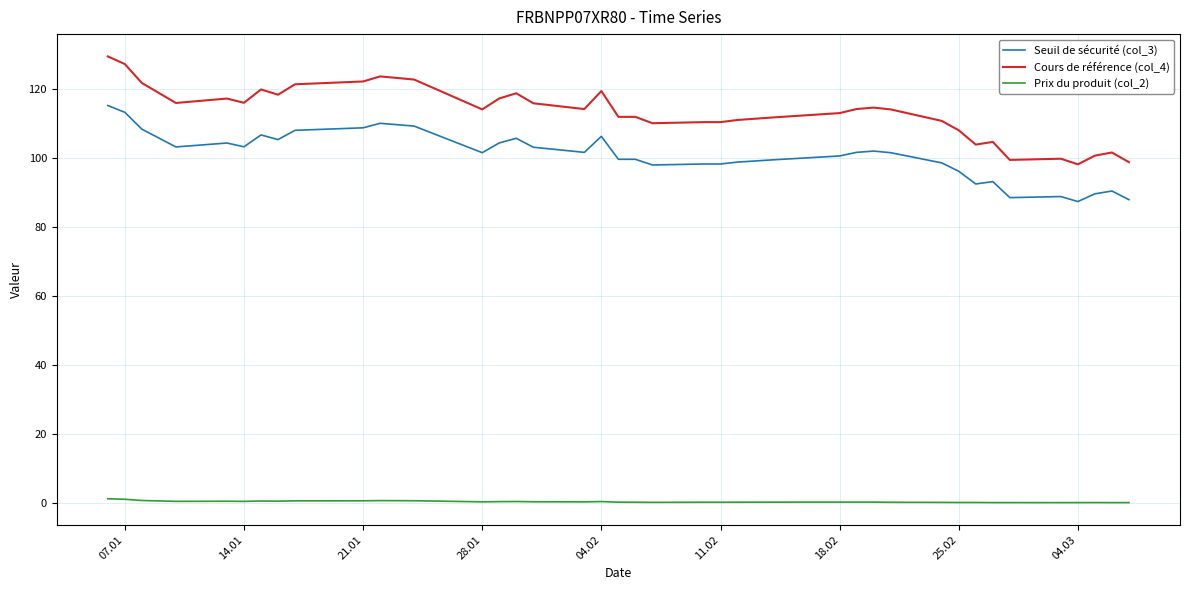

Which series has the largest range (max minus min)?

Cours de référence (col_4)